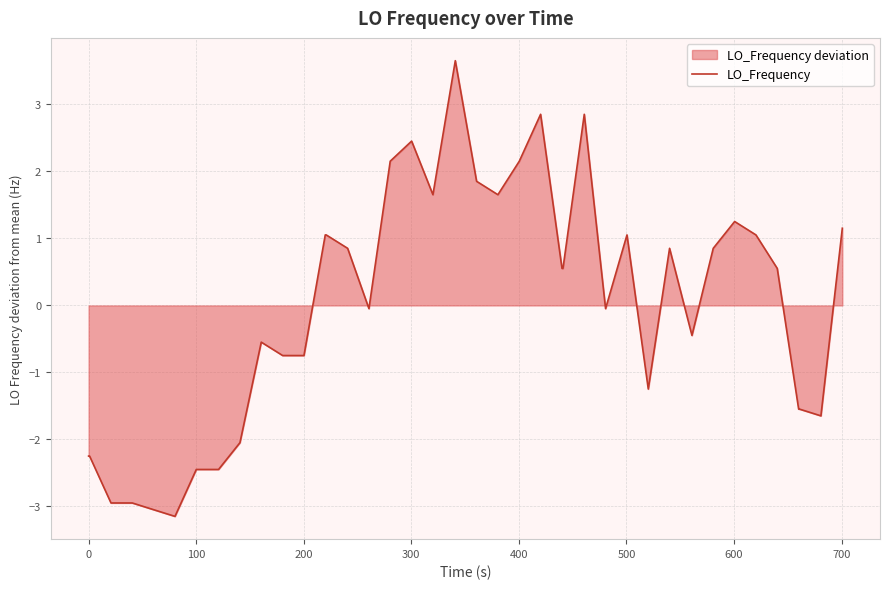

What is the maximum value shown in the chart?

3.7